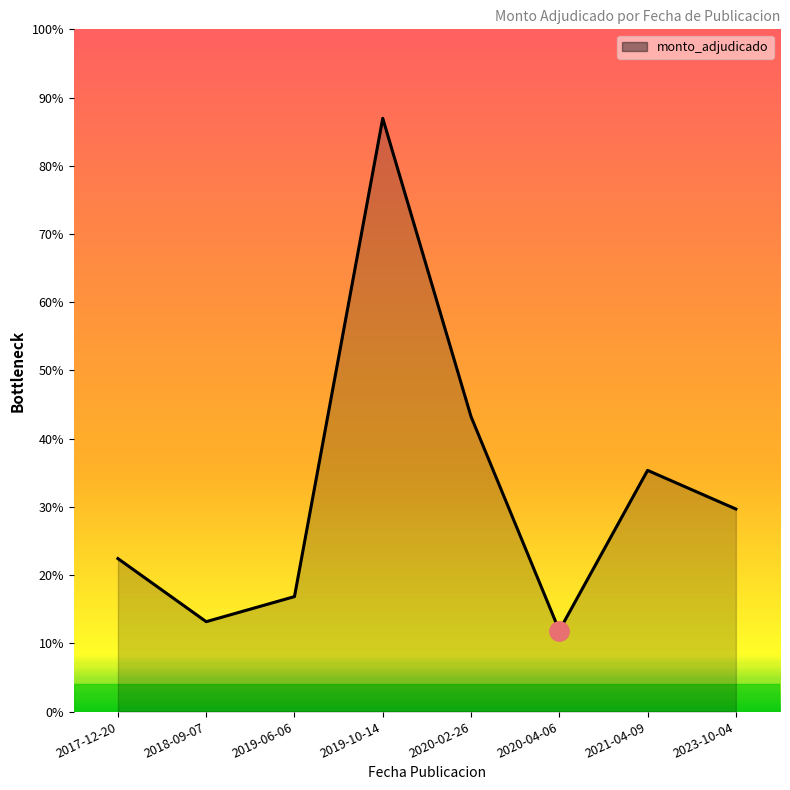

Which category has the highest value across all series?

2019-10-14